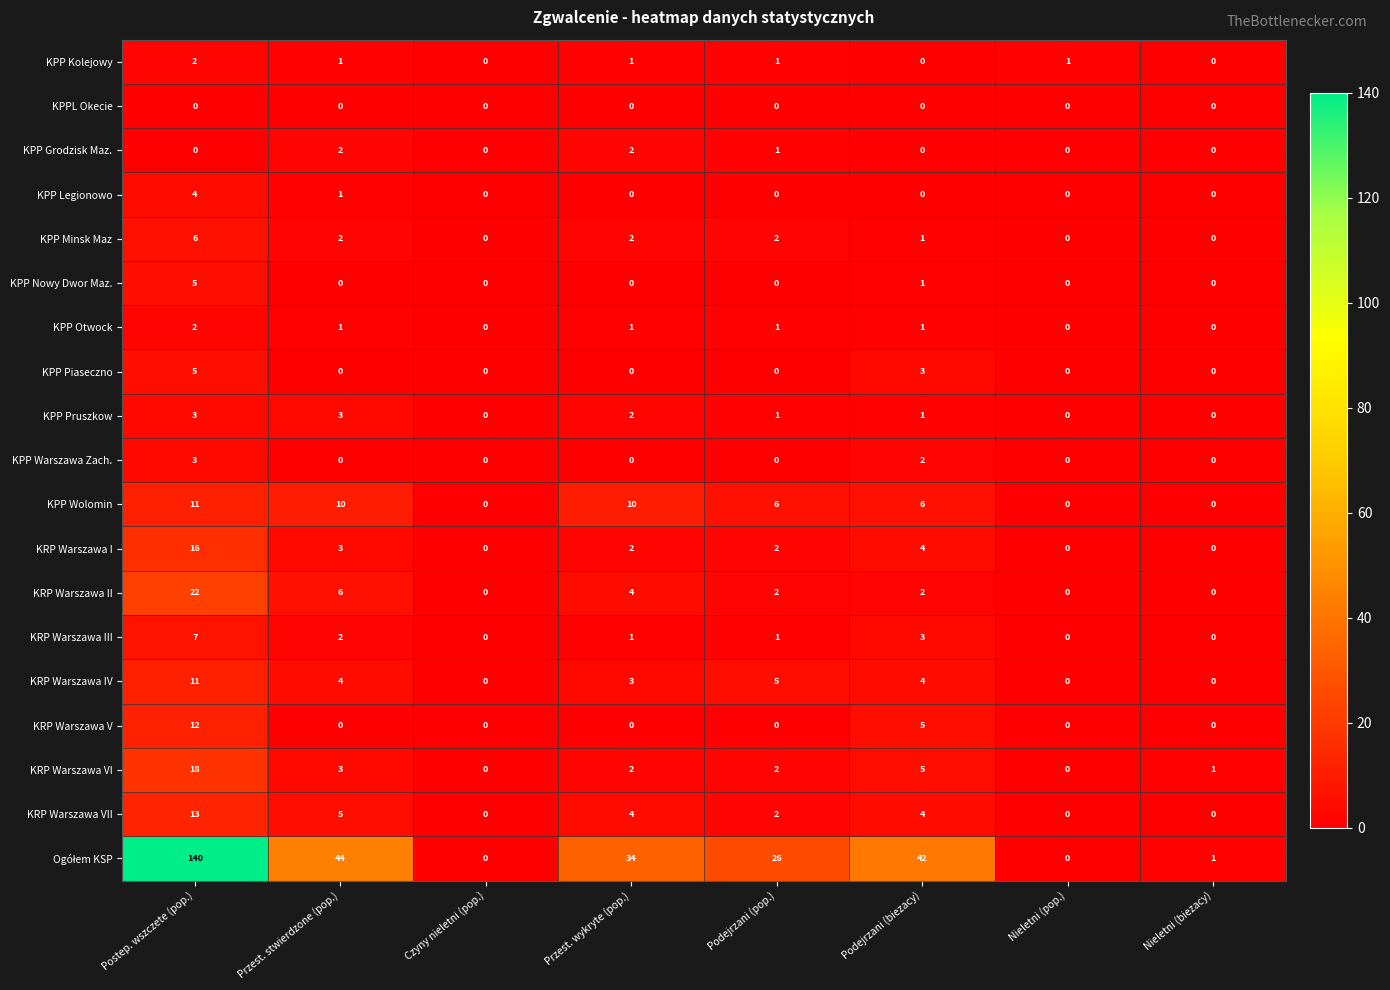

How many positive values does the KPP Minsk Maz series have?

5